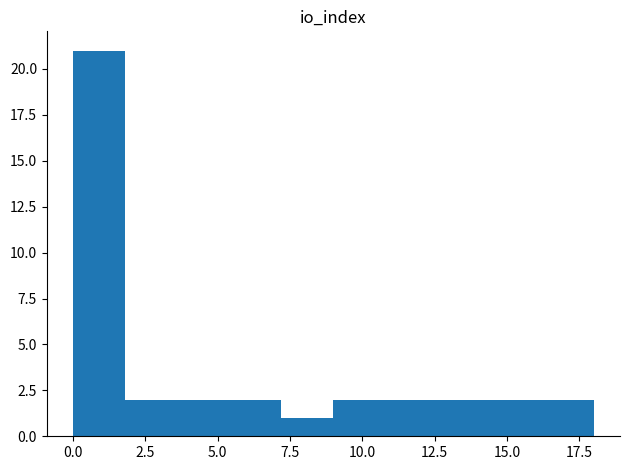

Read against the x-axis, roughly where is the centre of the tallest bar?

1.0